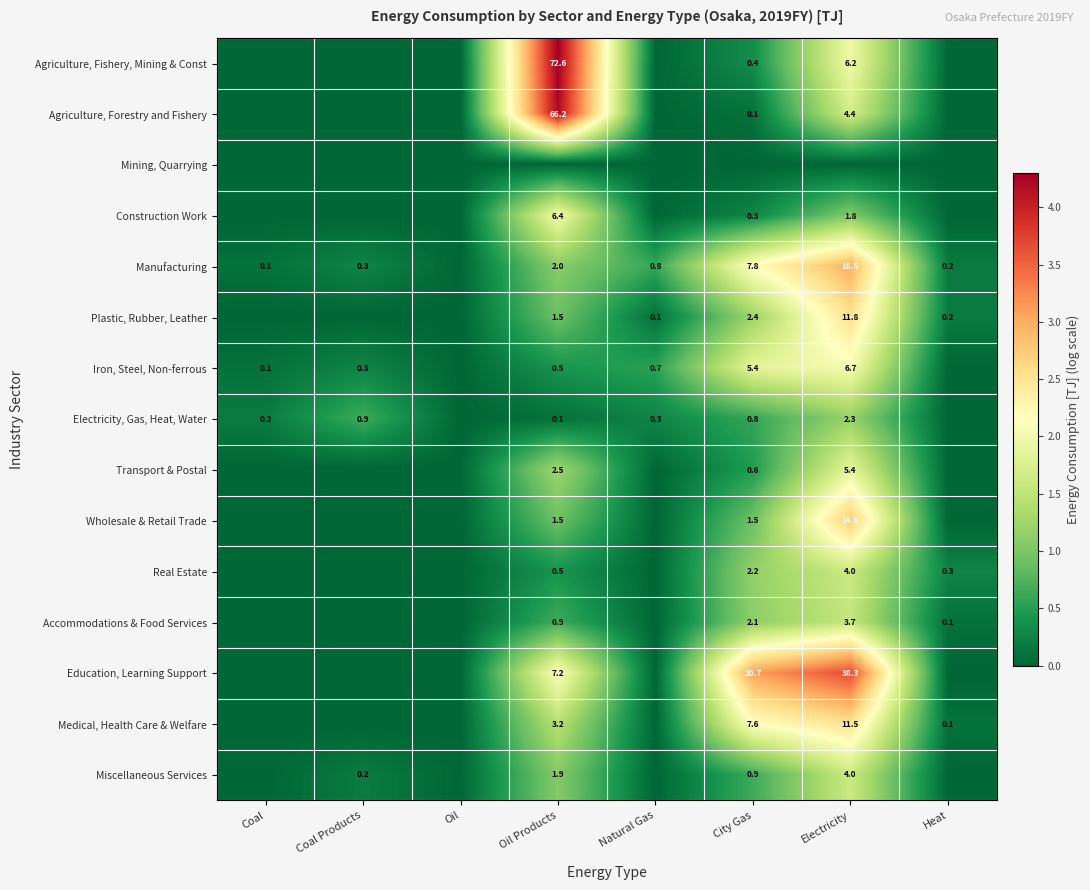

Count the number of categories in the chart.

8